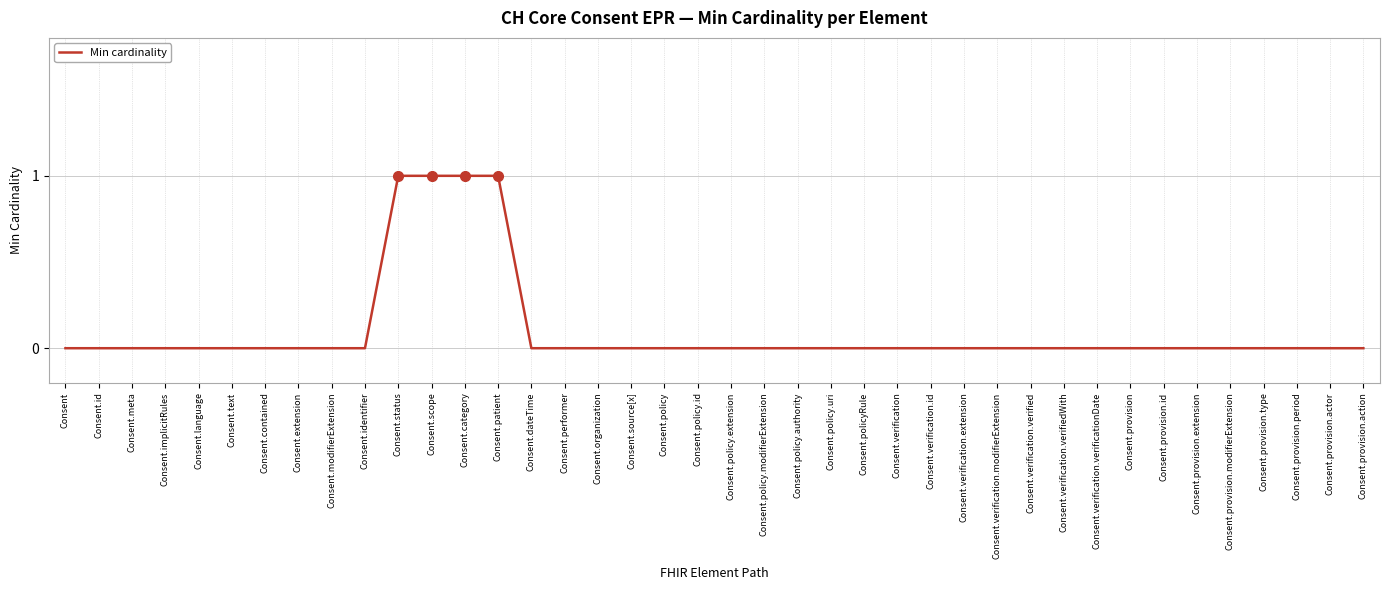

What position from the left is Consent.dateTime?

15